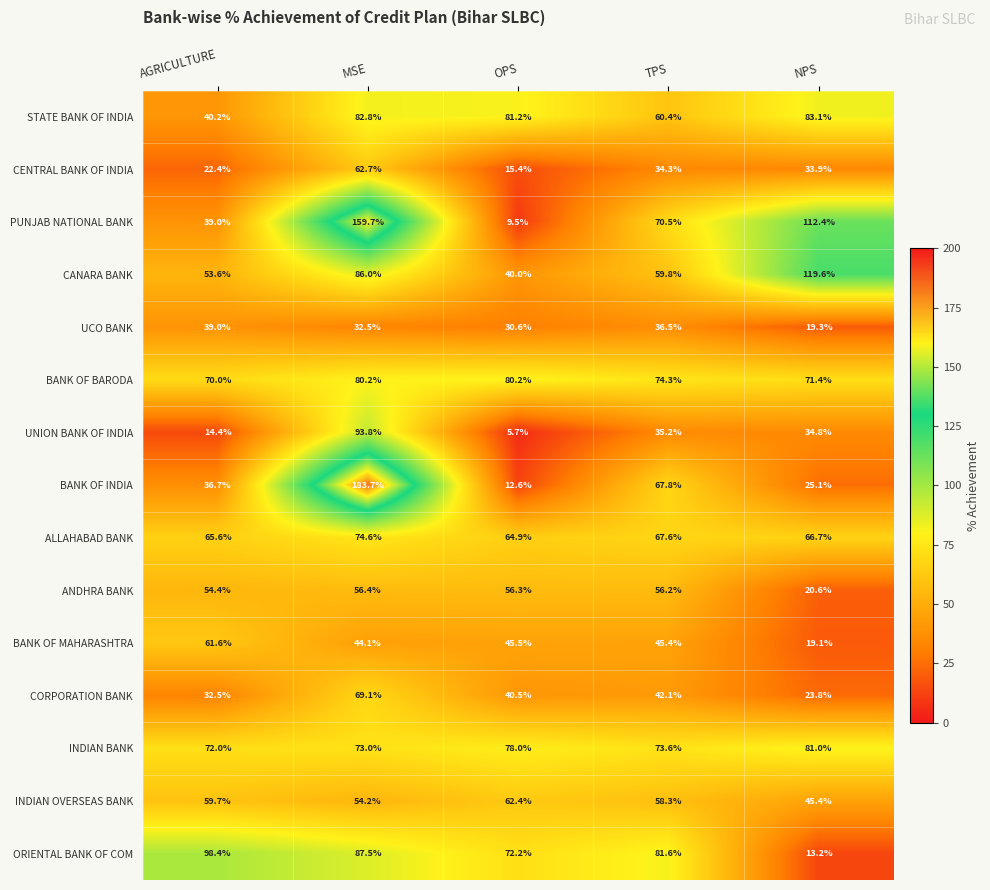

Between AGRICULTURE and NPS, which series saw the biggest shift?

ORIENTAL BANK OF COM